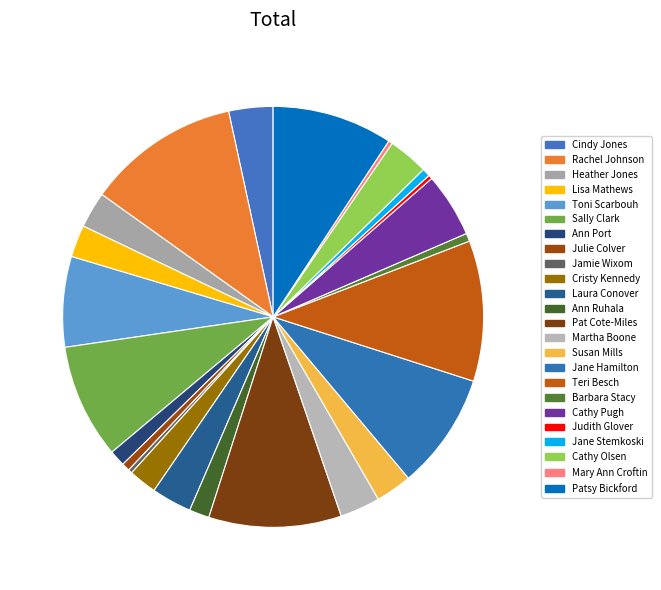

The Pat Cote-Miles slice represents 10% of the pie. True or false?

True